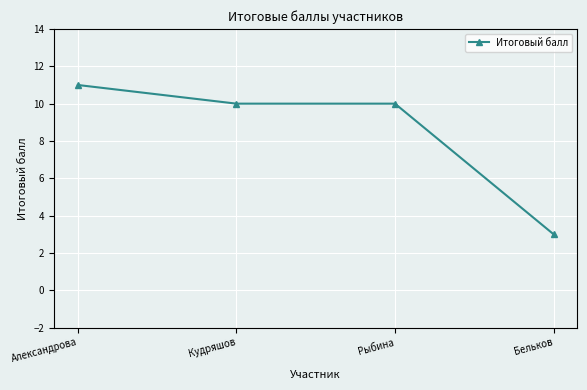

The chart shows a value of 10 at Рыбина. True or false?

True